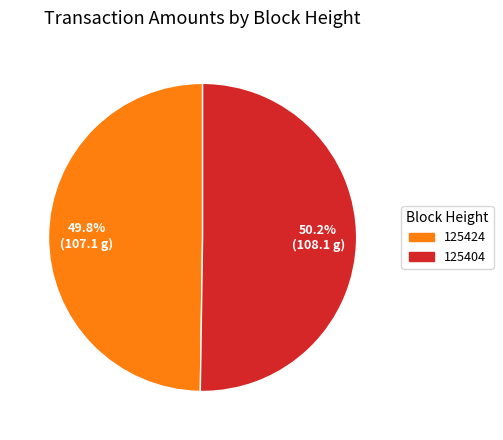

To the nearest percent, what percentage of the pie is 125404?

50%